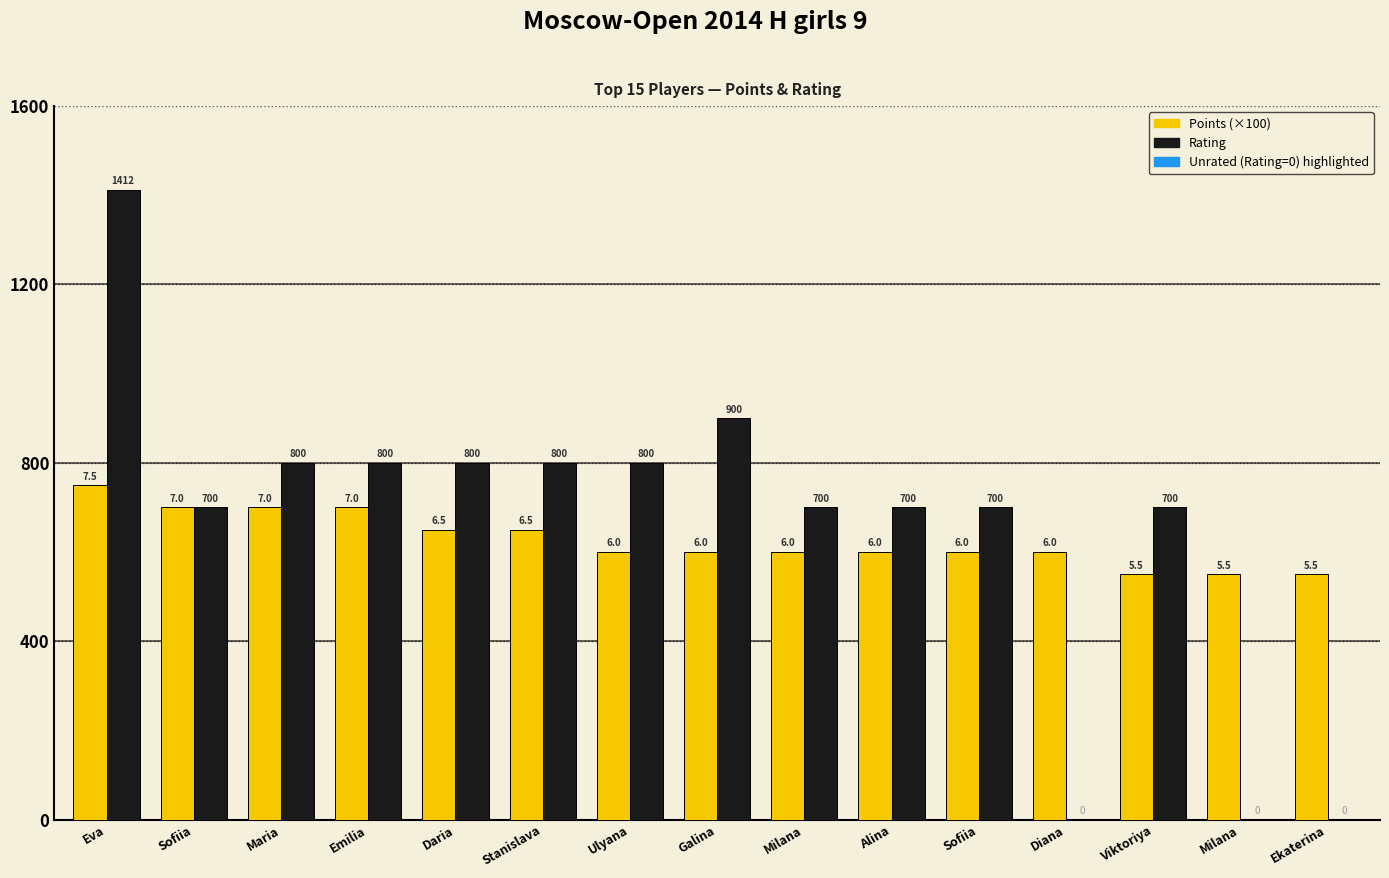

What is the difference between the Points (×100) values at Daria and Milana?

100